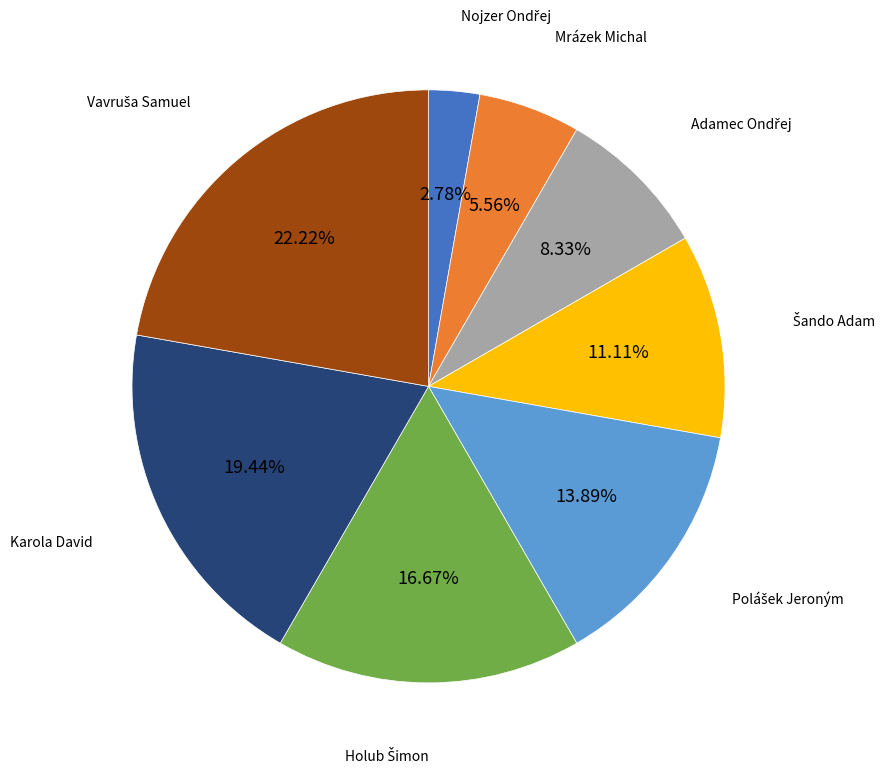

Does any single category account for the majority?

No